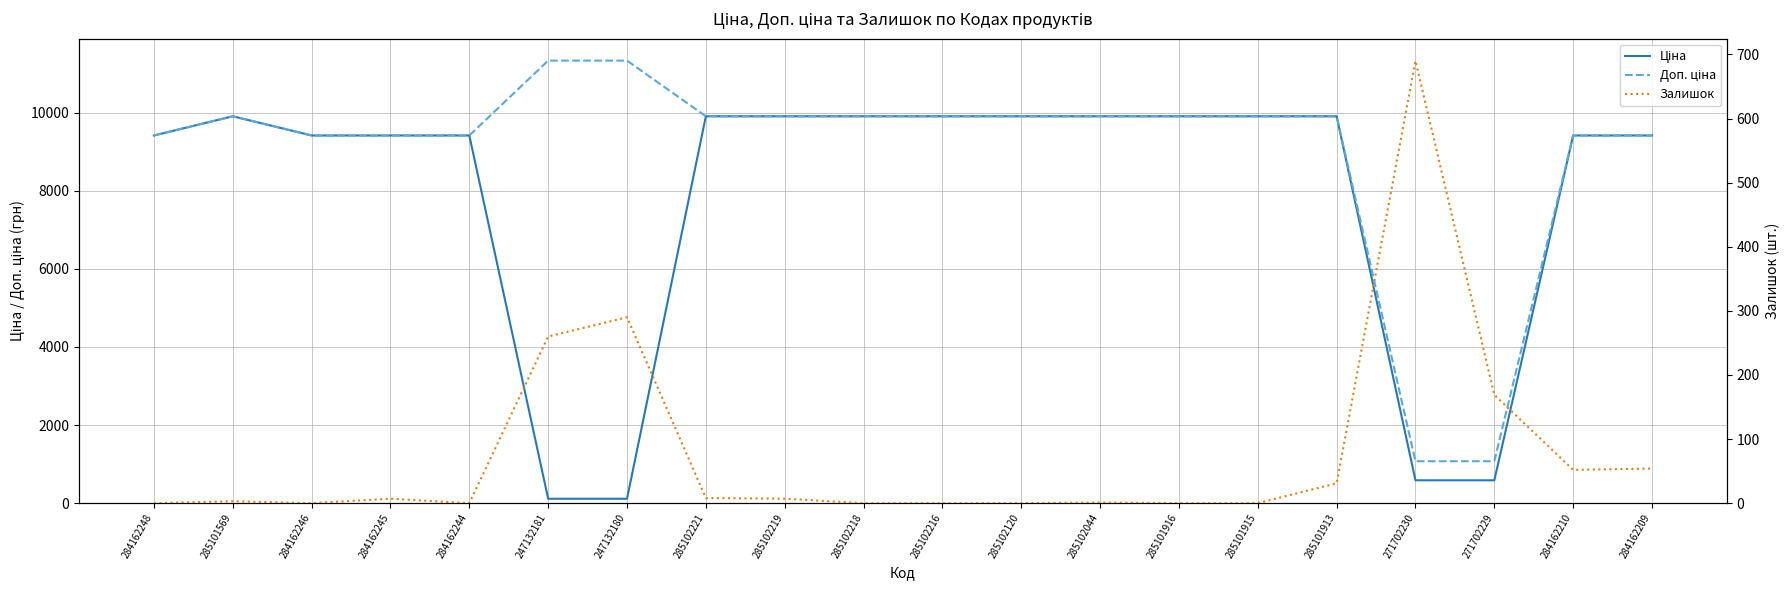

Between 285101569 and 285102120, which is larger?

285101569